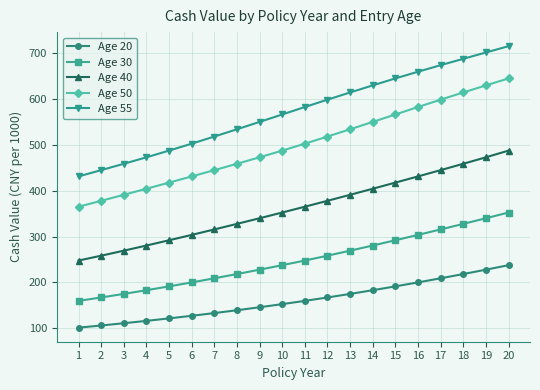

Rank the series by their maximum value, from highest to lowest.

Age 55, Age 50, Age 40, Age 30, Age 20